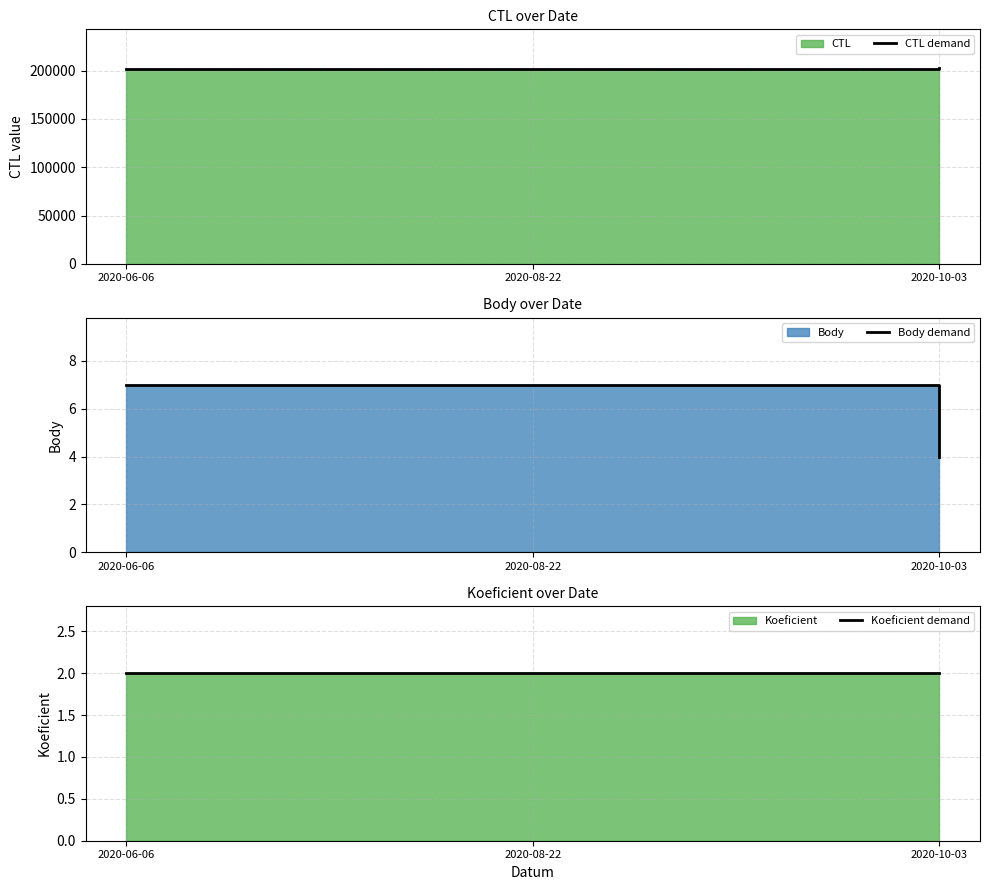

What is the total value across all series at 2020-06-06?

202122